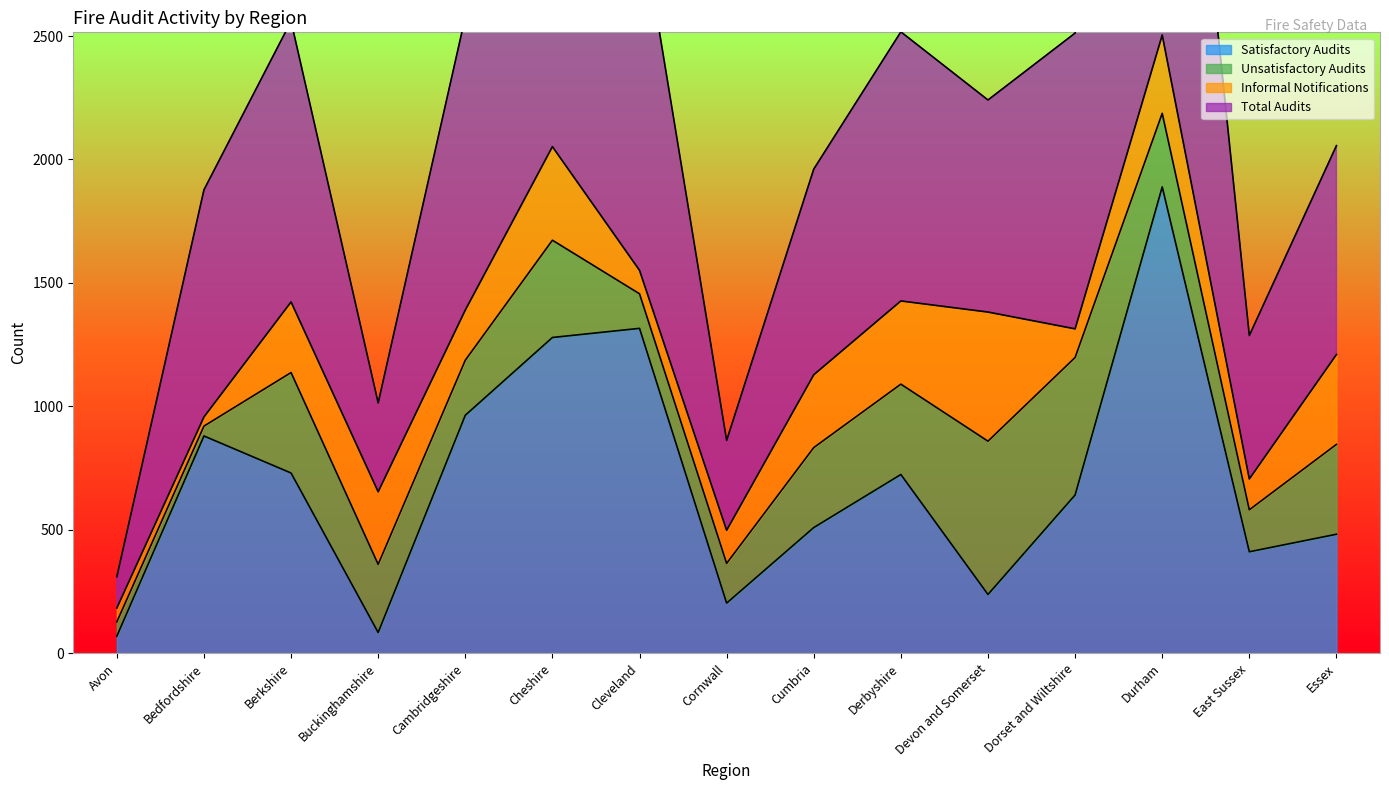

What is the difference between the Total Audits values at Cumbria and Essex?

13